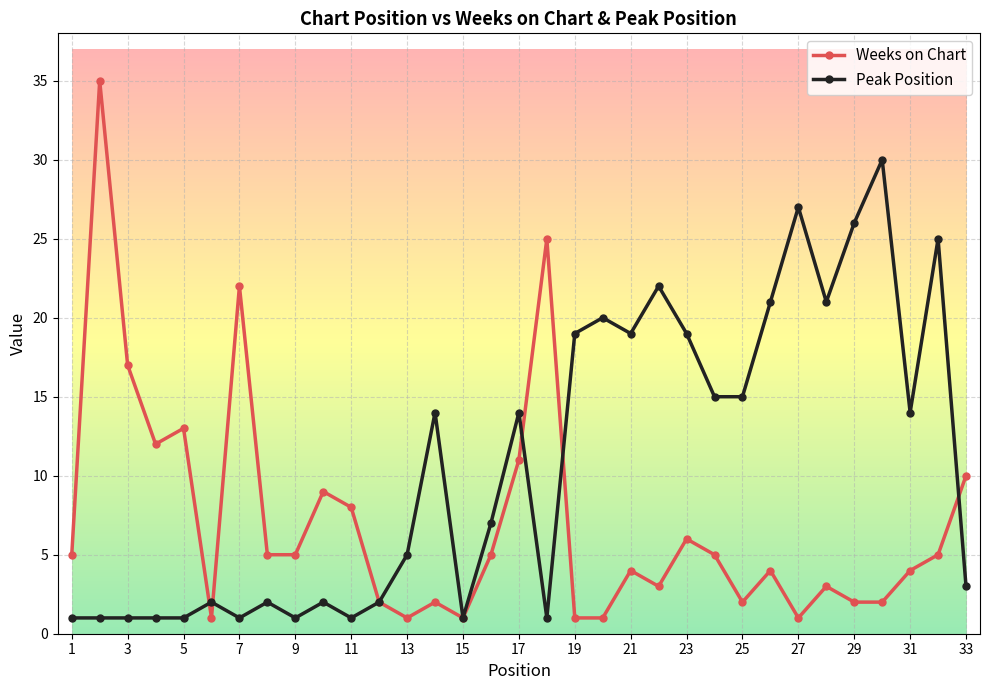

What is the difference between the maximum and second lowest values in the Weeks on Chart series?

34